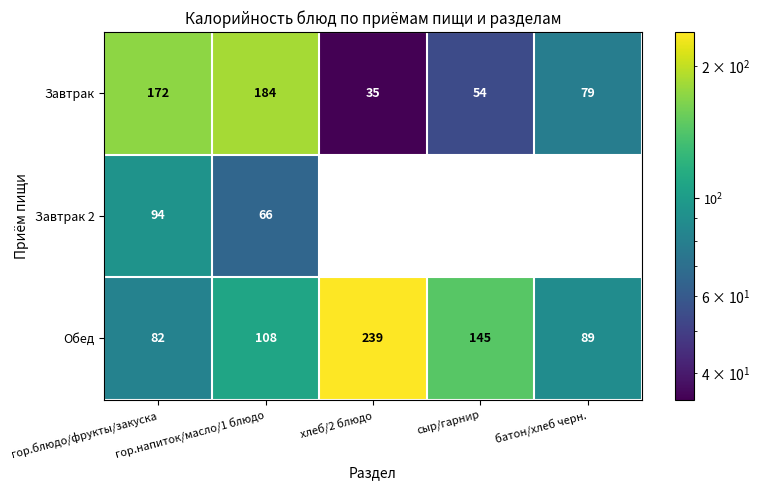

The value of Обед at сыр/гарнир is 86. True or false?

False